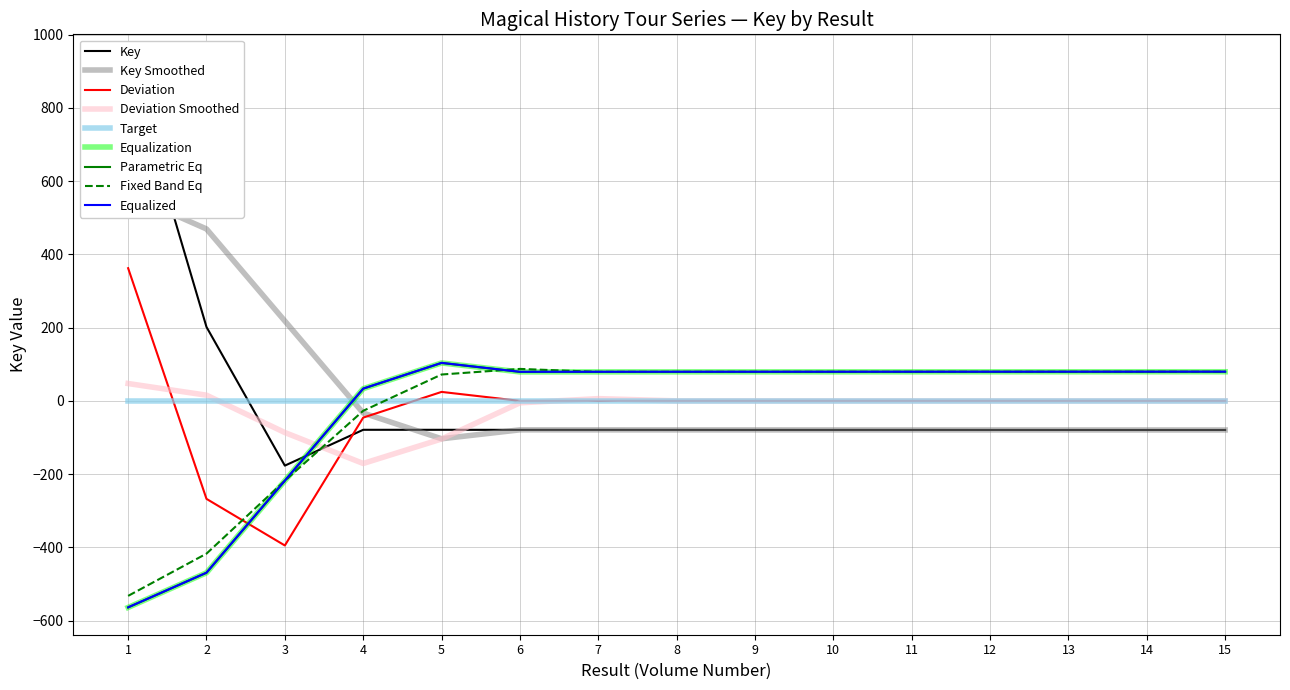

Which has a higher value, 4 or 1?

1